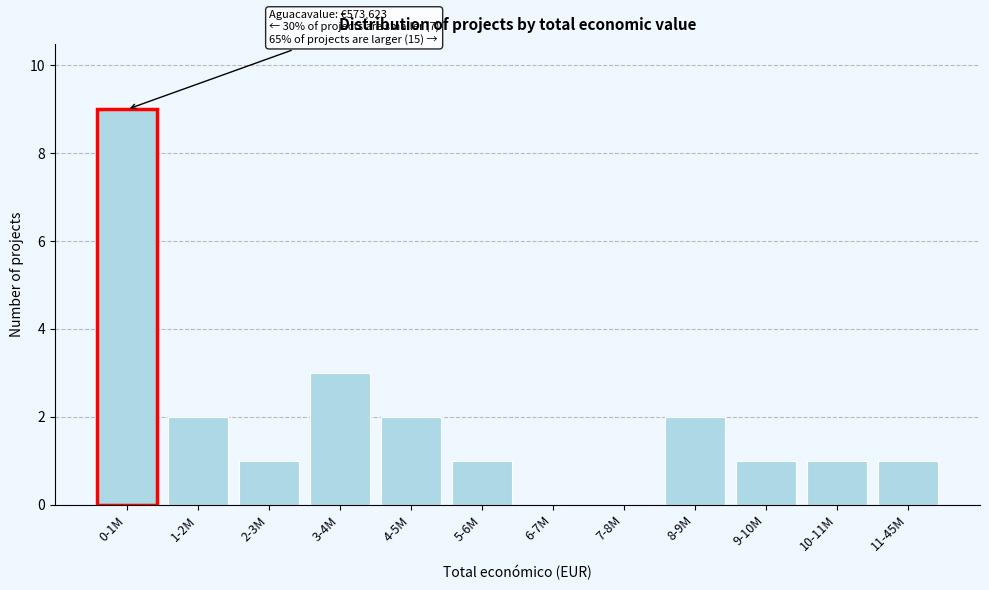

Reading left to right, list all the values displayed in this chart.

0-1M=9	1-2M=2	2-3M=1	3-4M=3	4-5M=2	5-6M=1	6-7M=0	7-8M=0	8-9M=2	9-10M=1	10-11M=1	11-45M=1